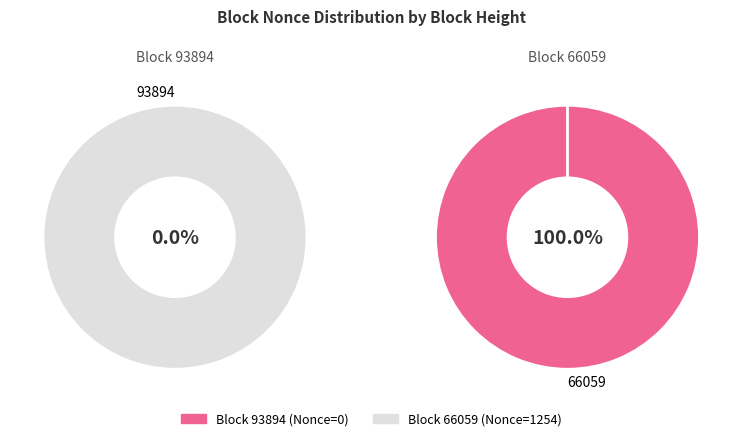

Is there a majority slice in this chart?

Yes